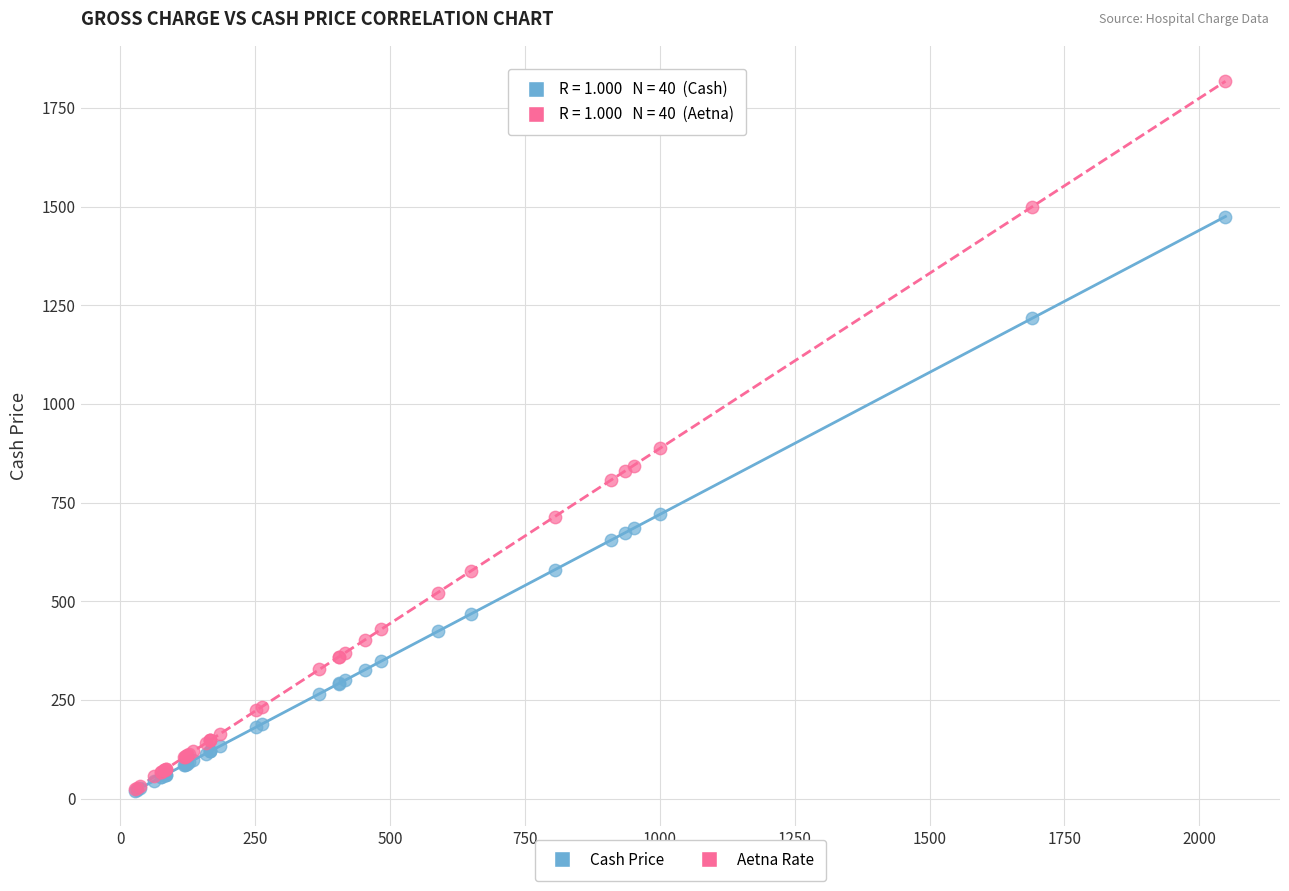

Across all series, what Y value is closest to 918?

887.3